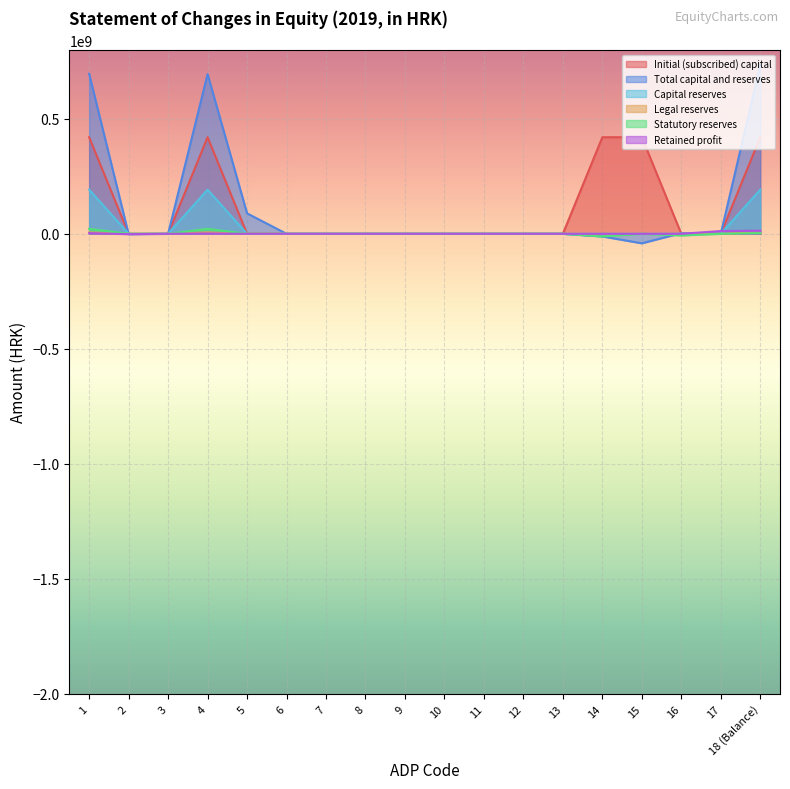

Is the value of Capital reserves at 18 (Balance) greater than the value of Statutory reserves at 18 (Balance)?

Yes